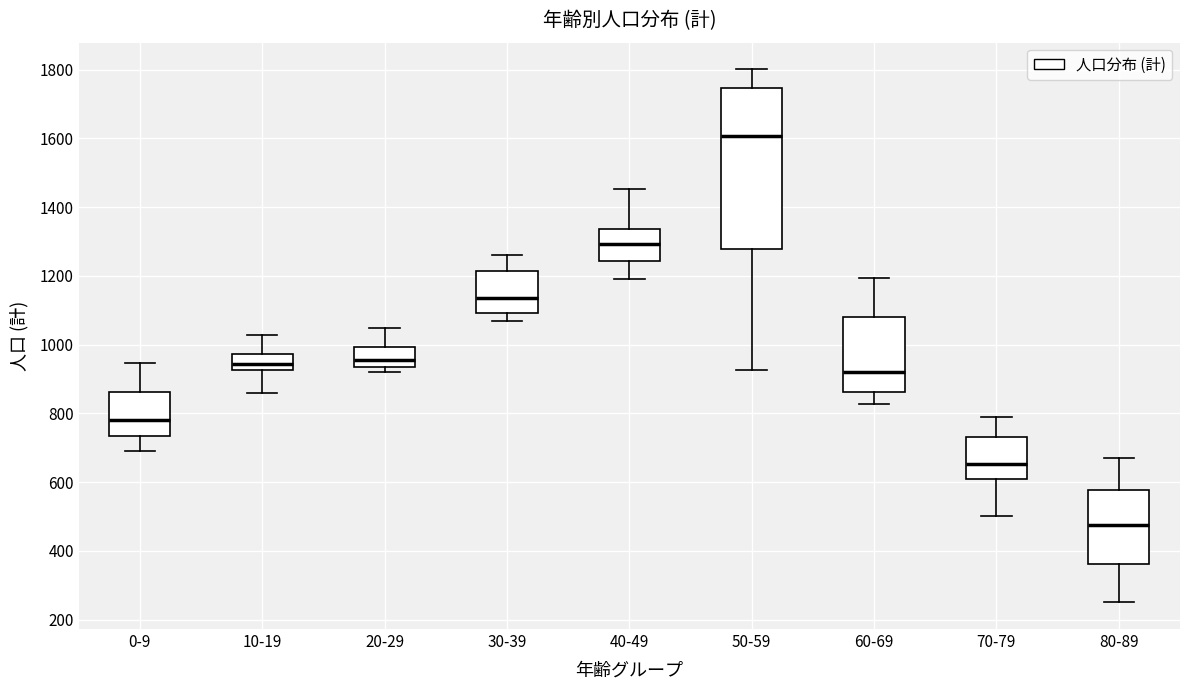

Where does the lower whisker of the box for 80-89 end on the y-axis? The values are not printed on the chart, so give them approximately, as read against the axis.

260